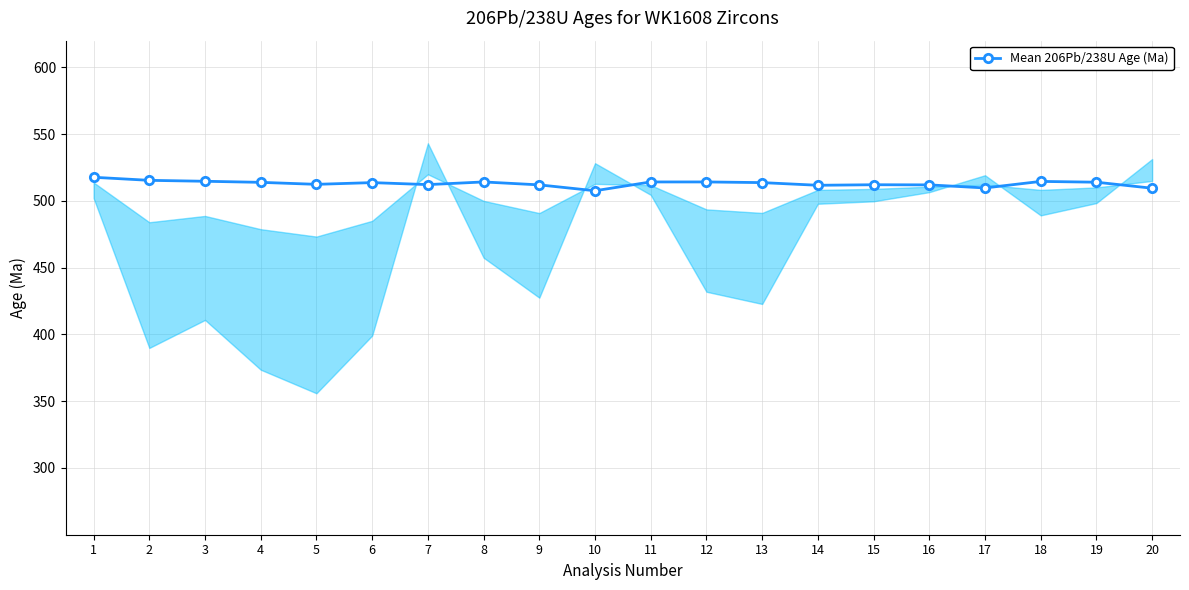

The chart shows a value of 512.2 at 7. True or false?

True